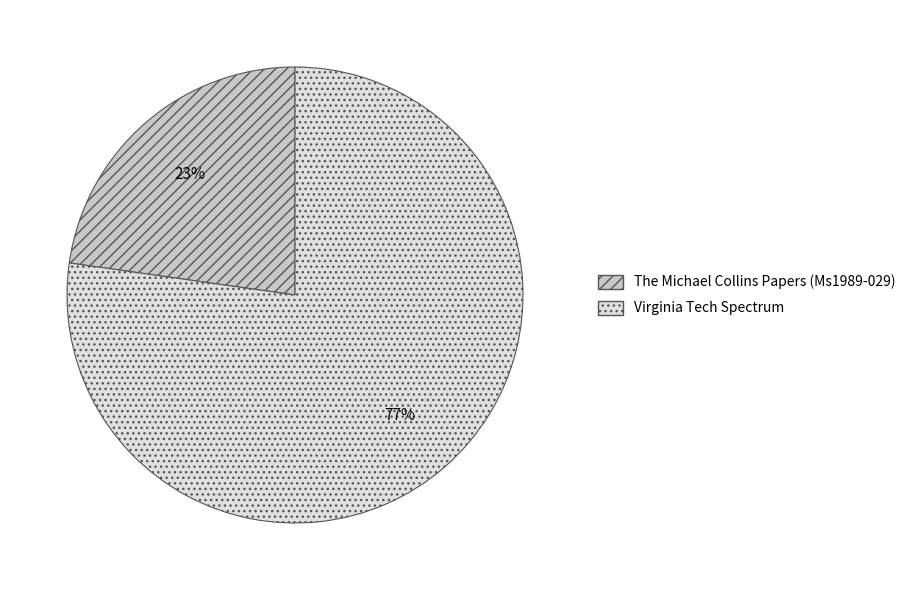

To the nearest percent, what is the combined percentage of Virginia Tech Spectrum and The Michael Collins Papers (Ms1989-029)?

100%